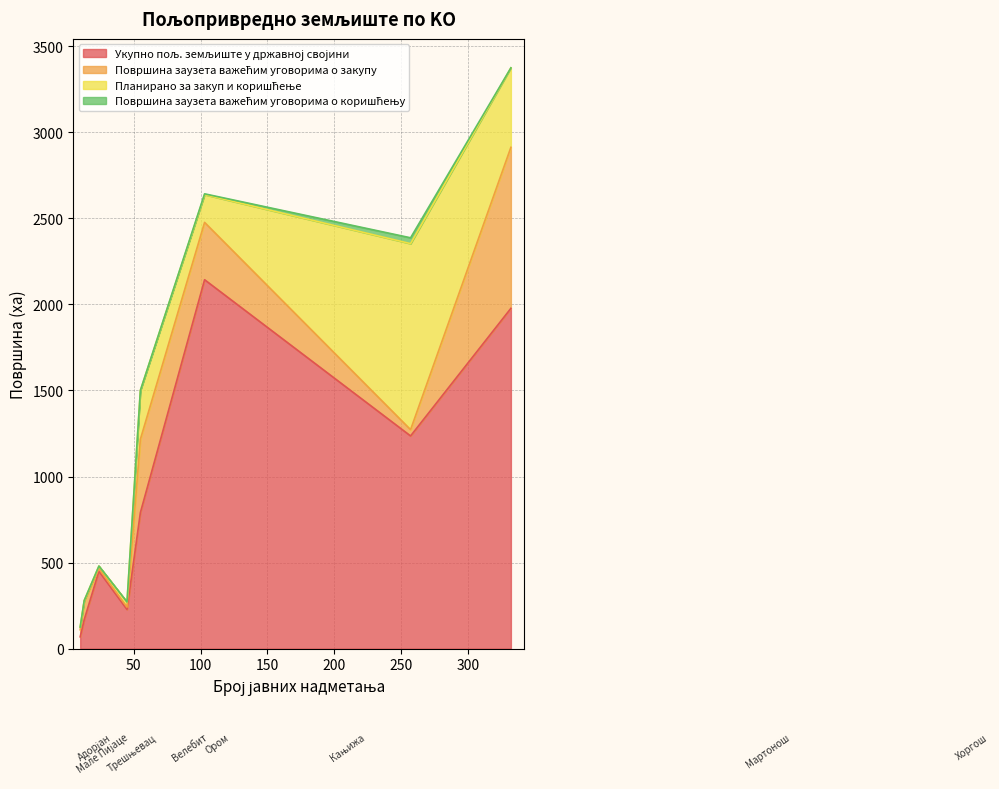

What is the difference between the second highest and minimum values in the Површина заузета важећим уговорима о коришћењу series?

4.7